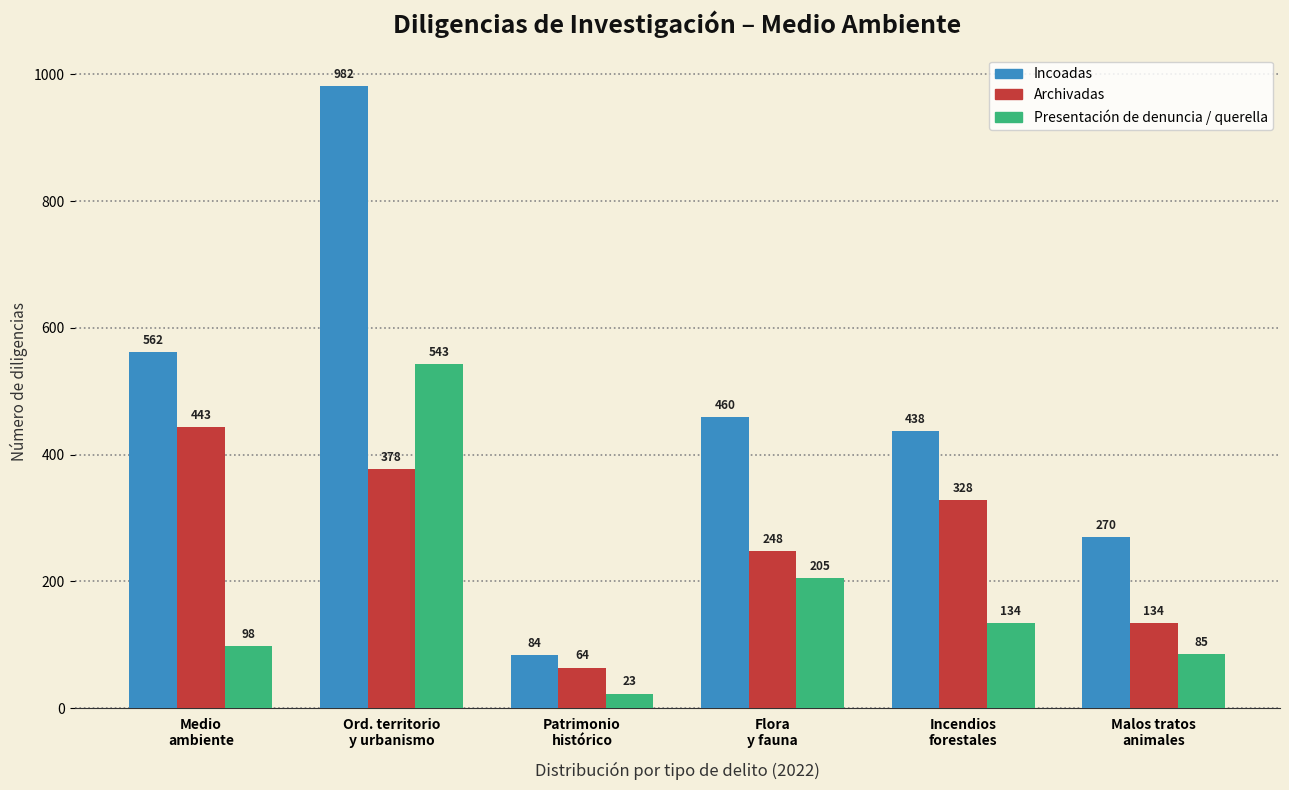

Reading left to right, what are all the values shown in this chart?

Incoadas: 562	982	84	460	438	270
Archivadas: 443	378	64	248	328	134
Presentación de denuncia / querella: 98	543	23	205	134	85